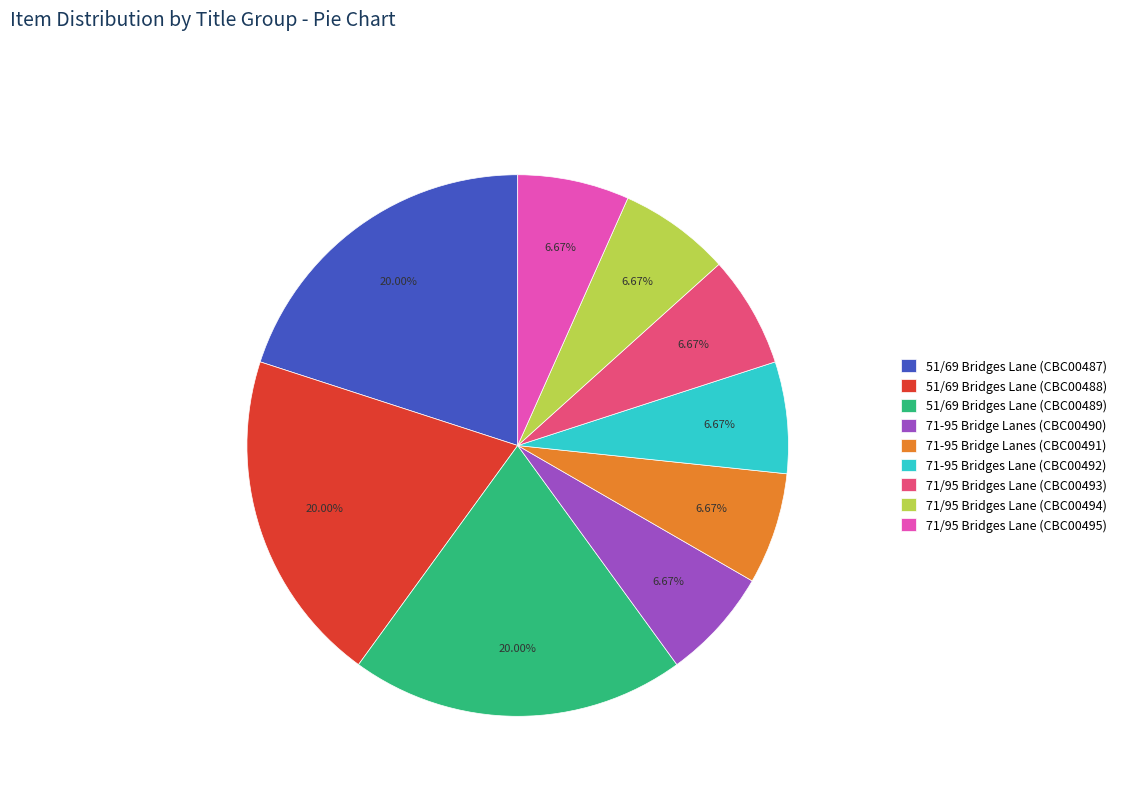

Count the number of slices in the pie.

9